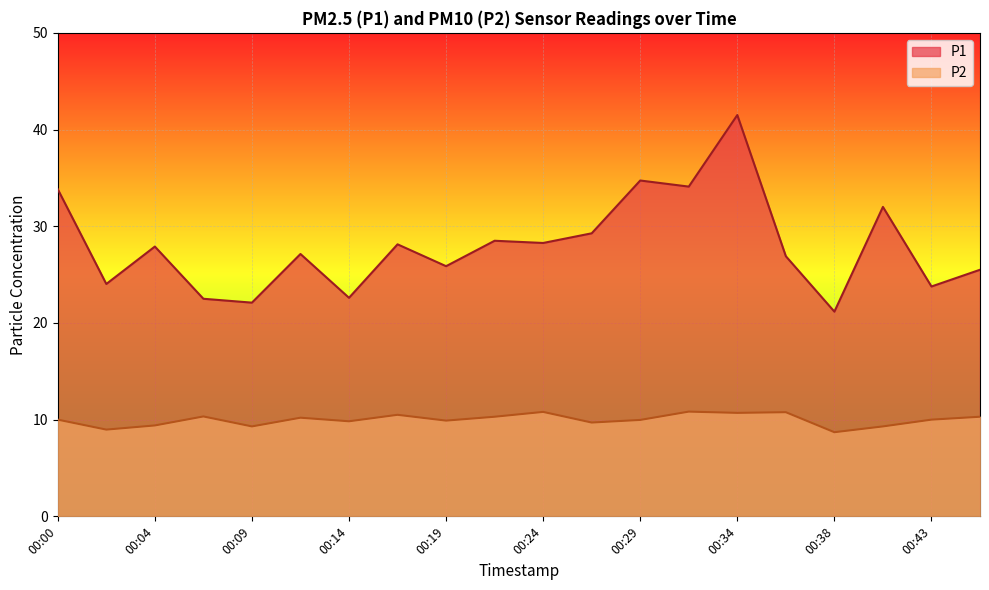

Count the number of categories in the chart.

20